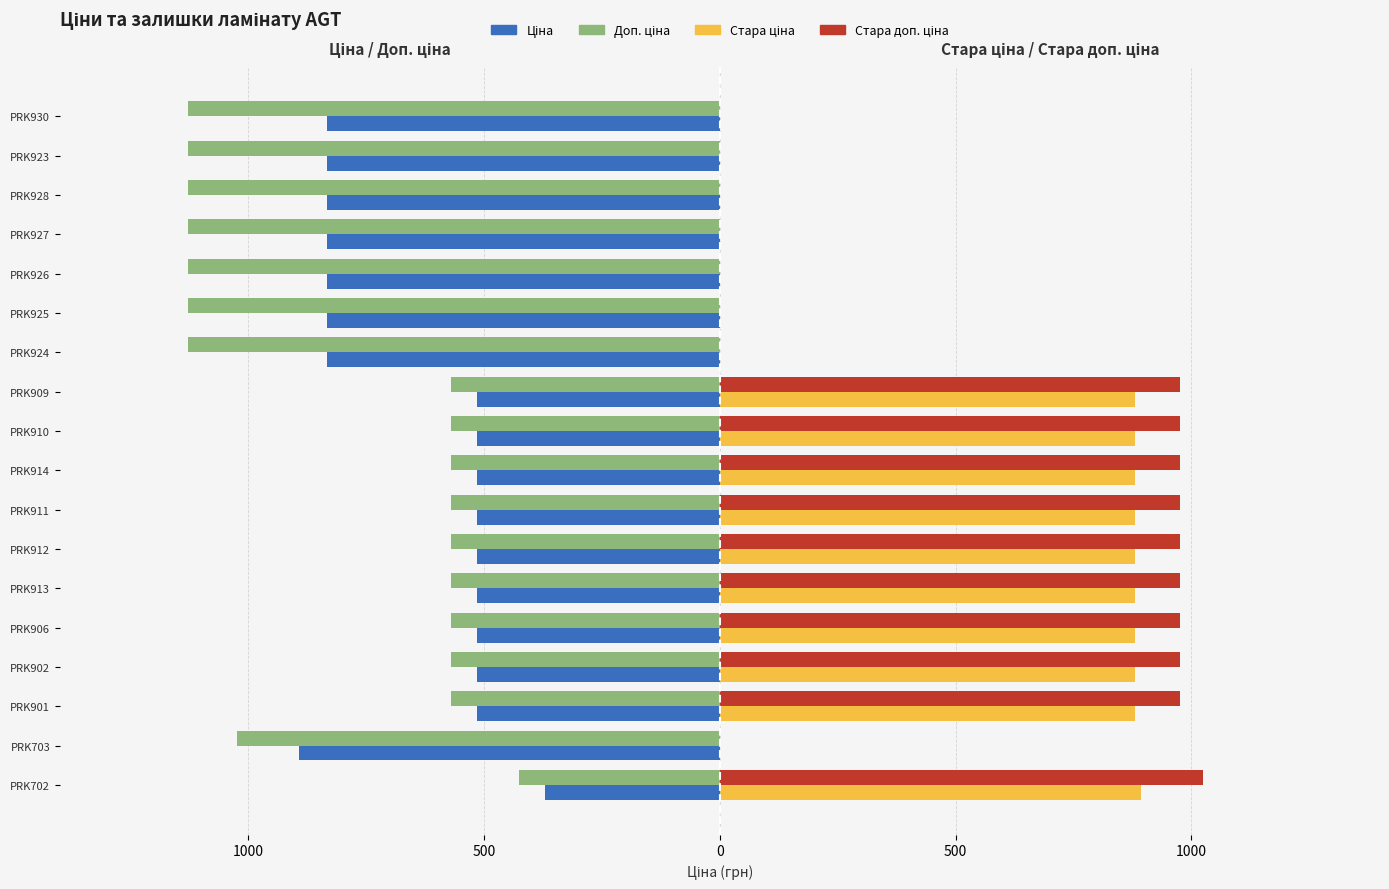

Count the number of categories in the chart.

18